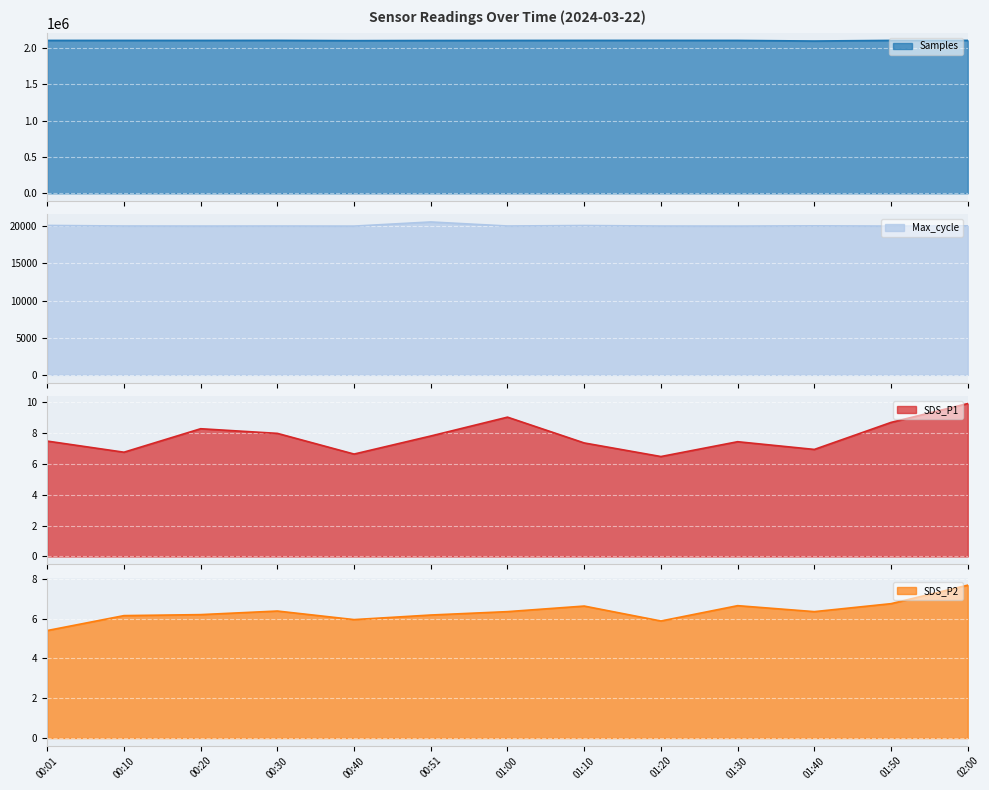

True or false: SDS_P2 has more than 2 points higher than both neighbors.

True